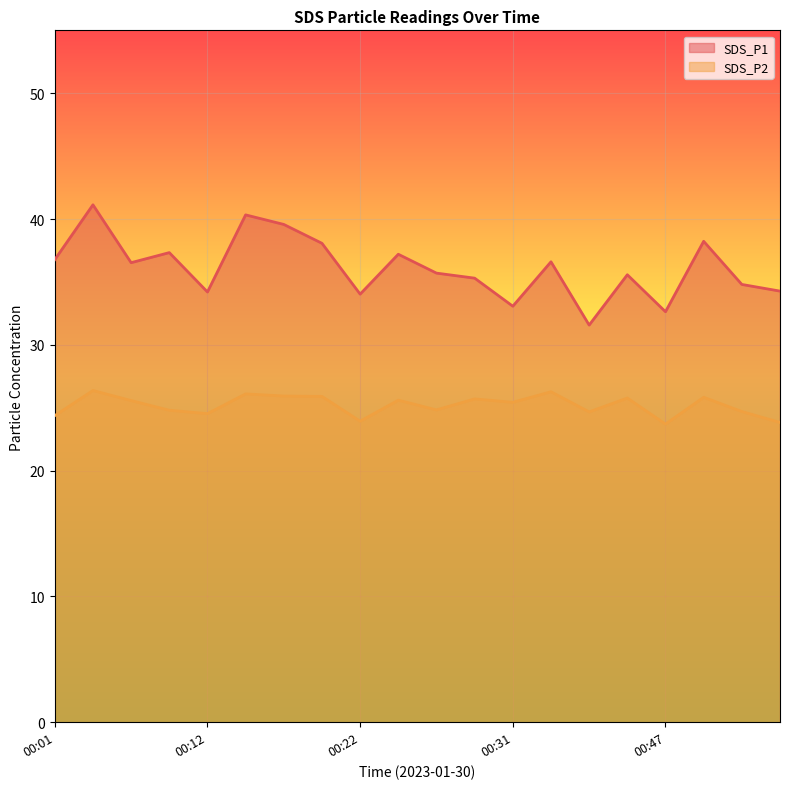

How many values in the SDS_P1 series are below 36?

10